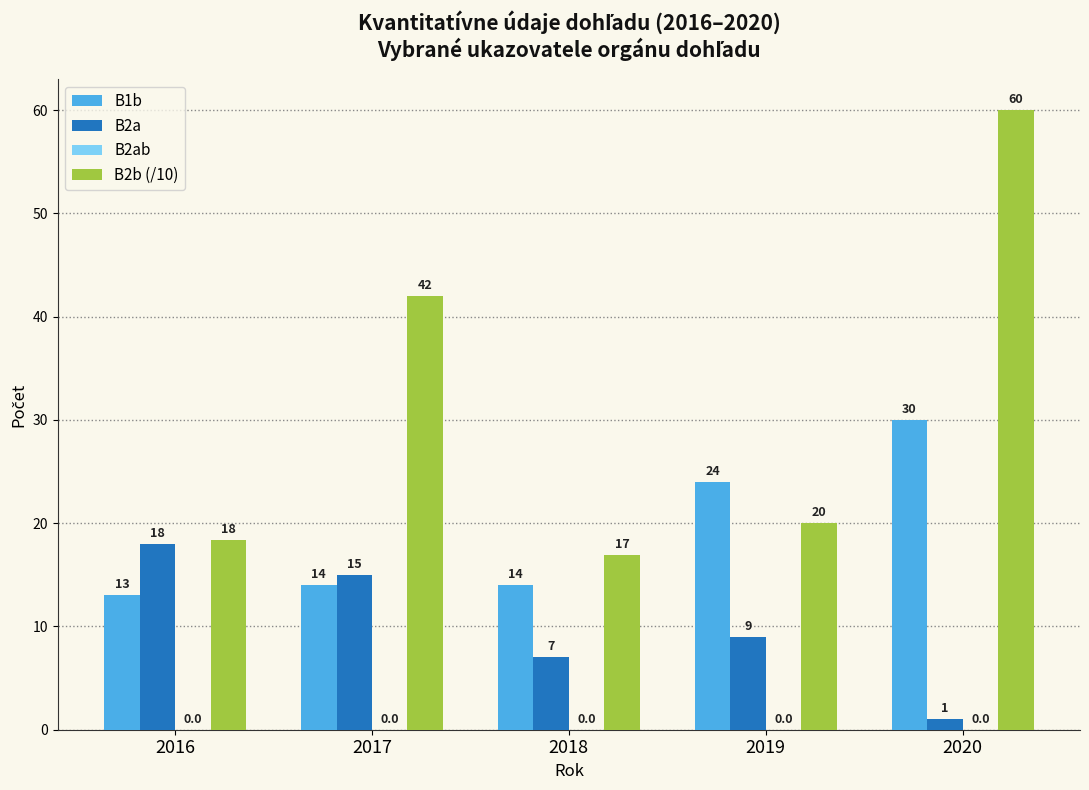

At 2019, list the series in order from smallest to largest.

B2a, B2b (/10), B1b